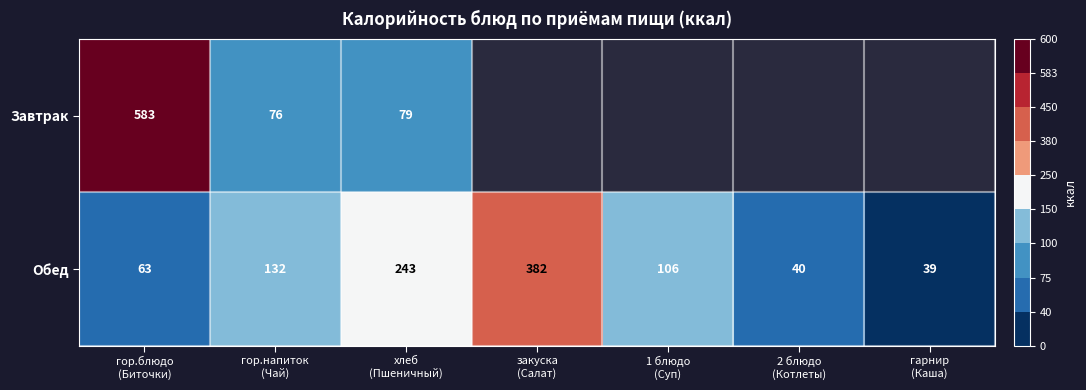

What is the maximum value for Обед?

382